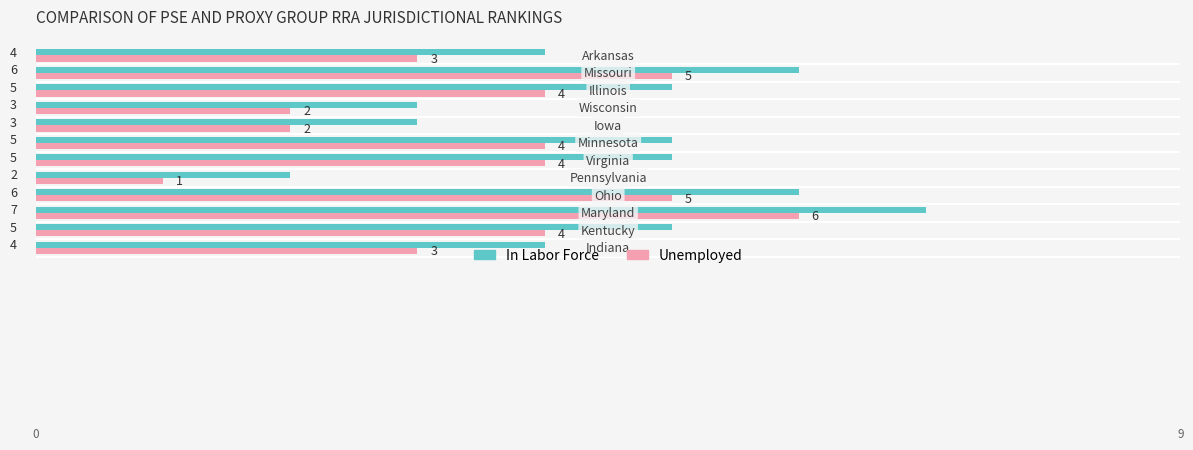

Count the In Labor Force values in the range 4 to 6.

8